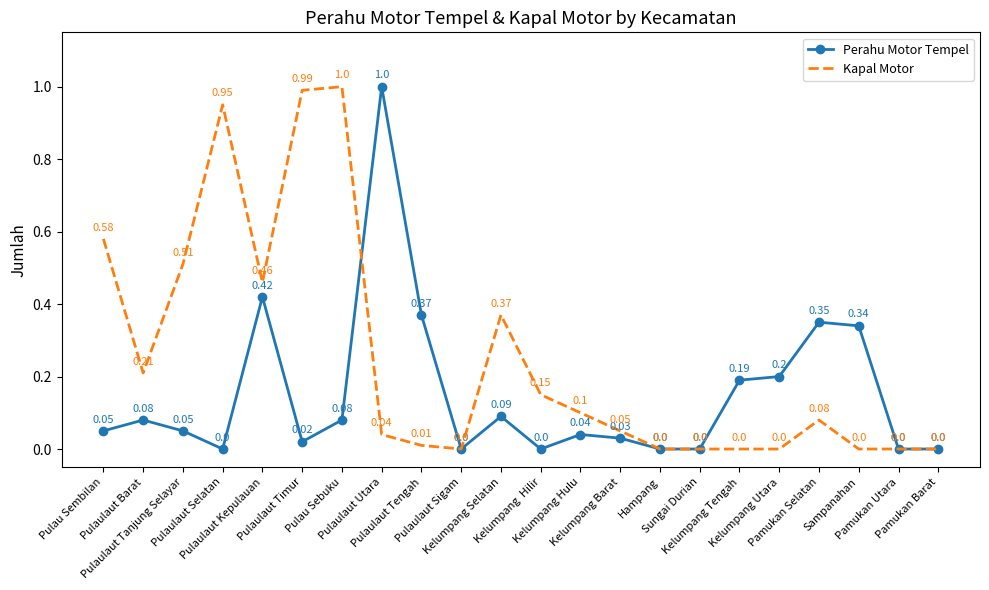

Between which two adjacent categories do Perahu Motor Tempel and Kapal Motor first intersect?

Pulau Sebuku and Pulaulaut Utara